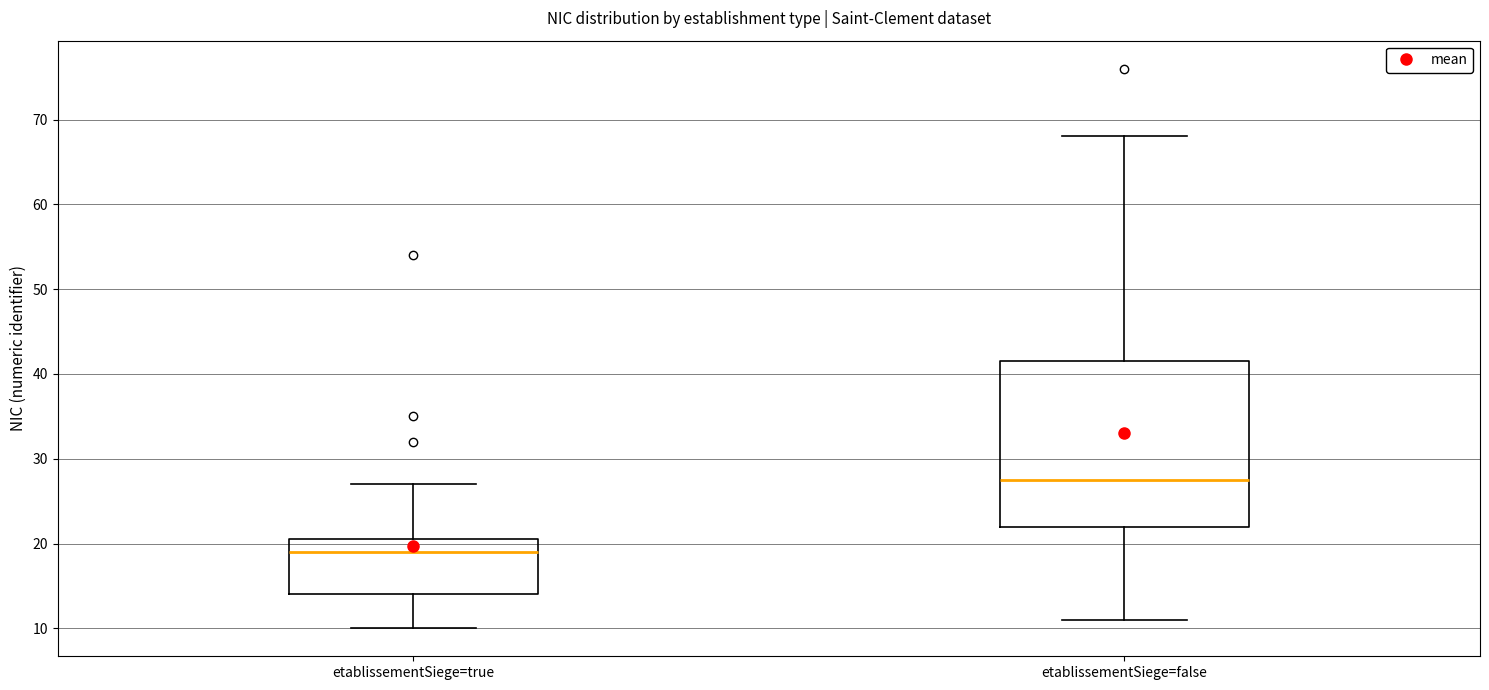

Which box is the tallest, from its lower edge to its upper edge?

etablissementSiege=false